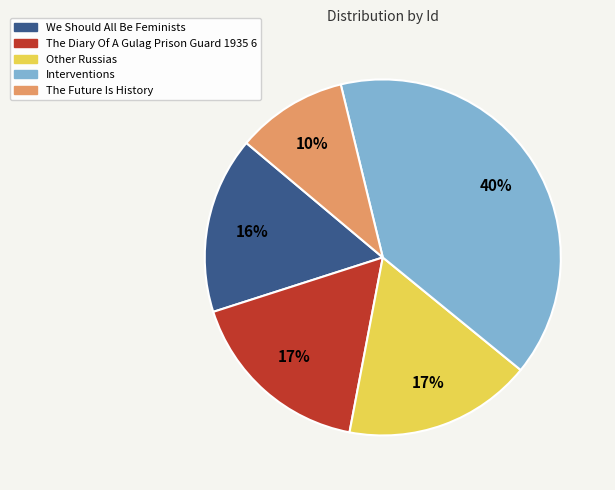

Which slice is the smallest?

The Future Is History